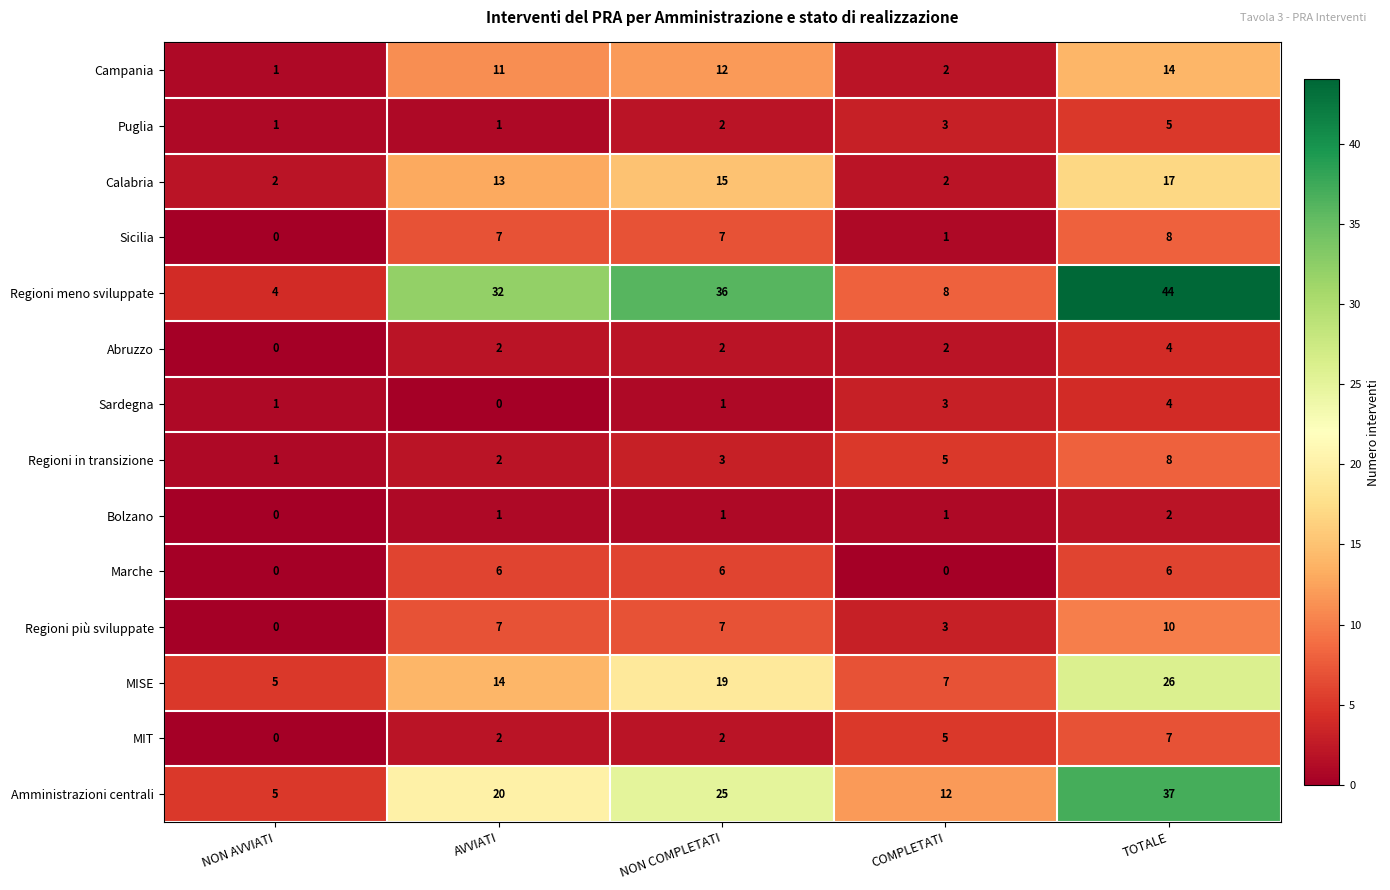

What is the average value of the MIT series?

3